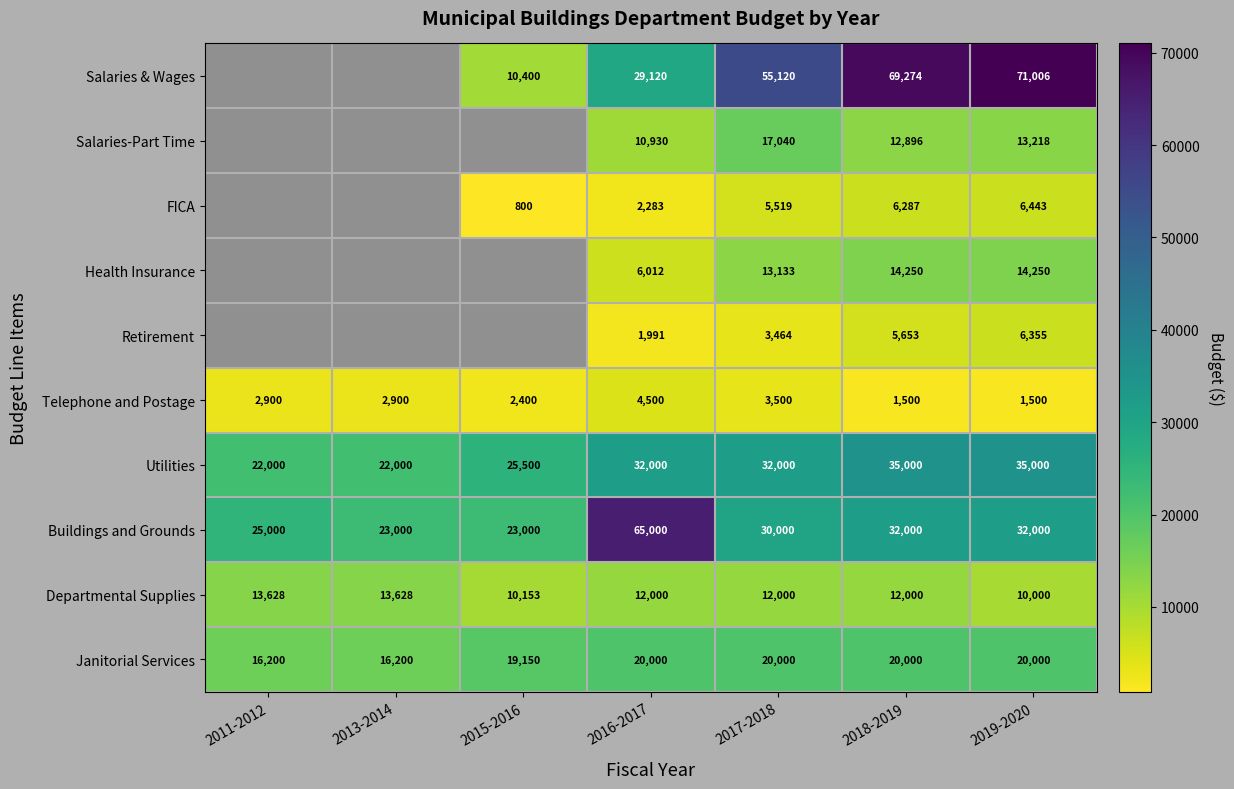

Between 2016-2017 and 2017-2018, which series saw the biggest shift?

Buildings and Grounds